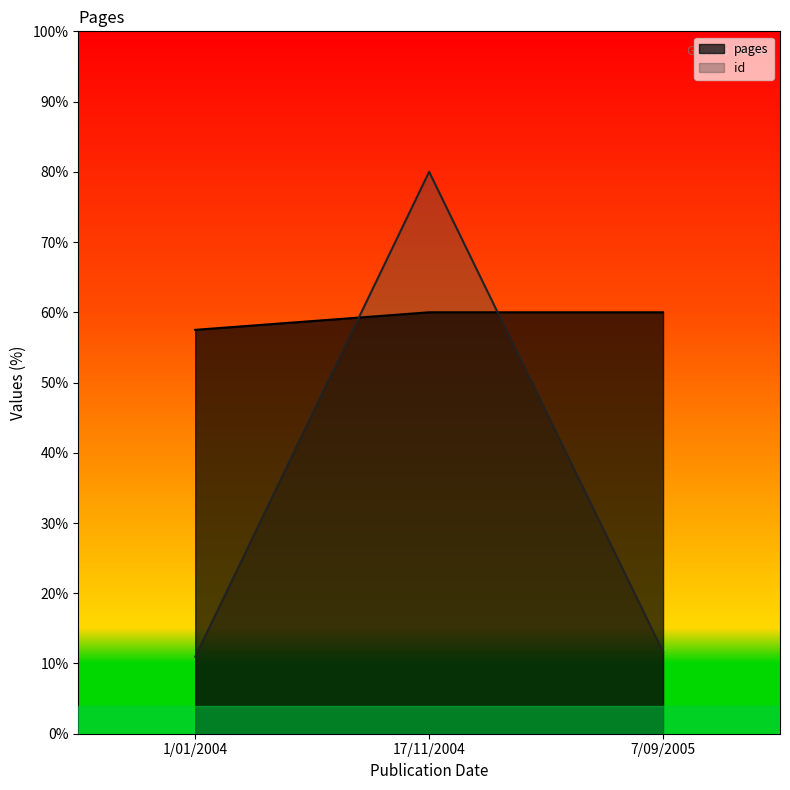

List the series in order of their peak value, lowest first.

pages, id